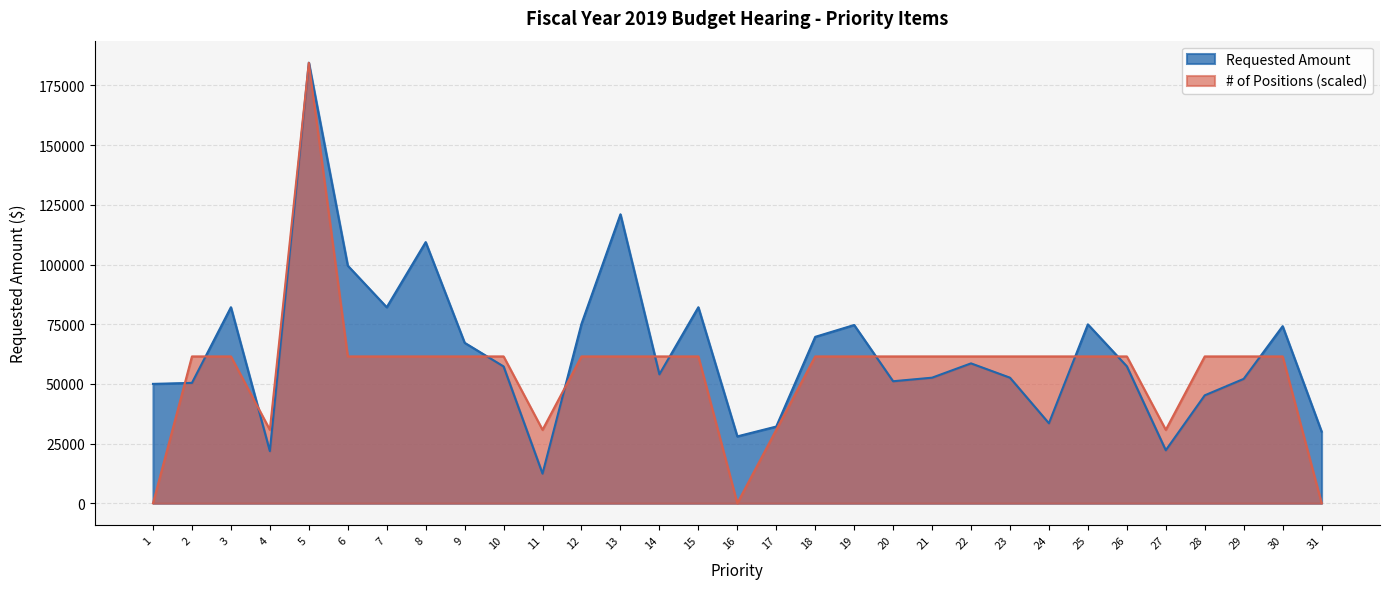

Is the value of # of Positions at 6 greater than the value of Requested Amount at 12?

No